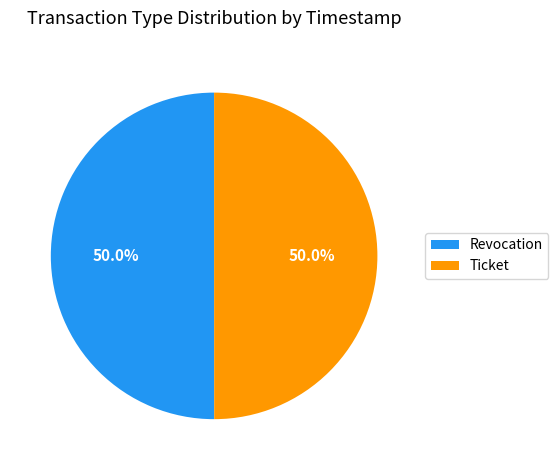

Combined, what portion of the pie is Ticket and Revocation?

100.0%